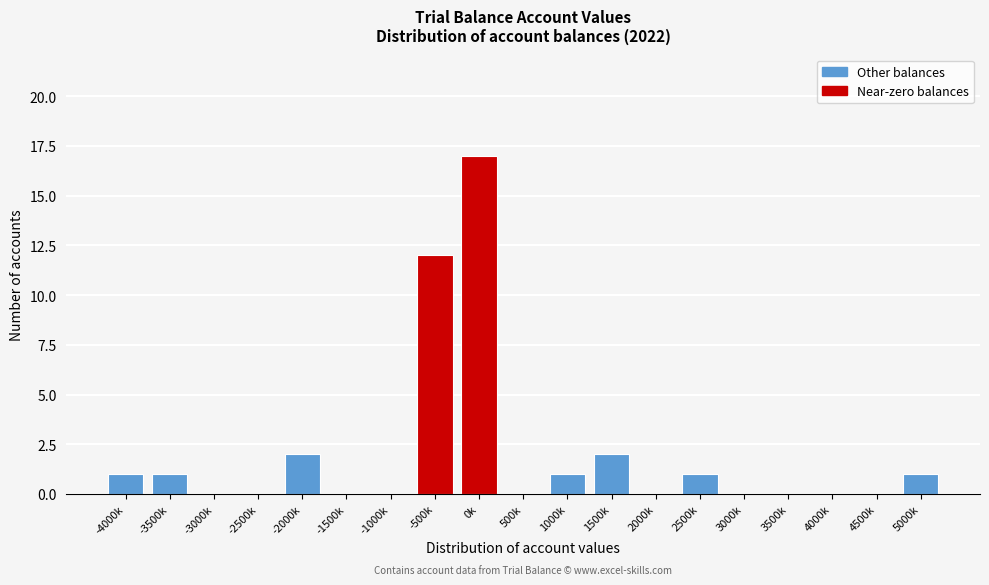

Reading left to right, list all the values displayed in this chart.

-4000k=1	-3500k=1	-3000k=0	-2500k=0	-2000k=2	-1500k=0	-1000k=0	-500k=12	0k=17	500k=0	1000k=1	1500k=2	2000k=0	2500k=1	3000k=0	3500k=0	4000k=0	4500k=0	5000k=1